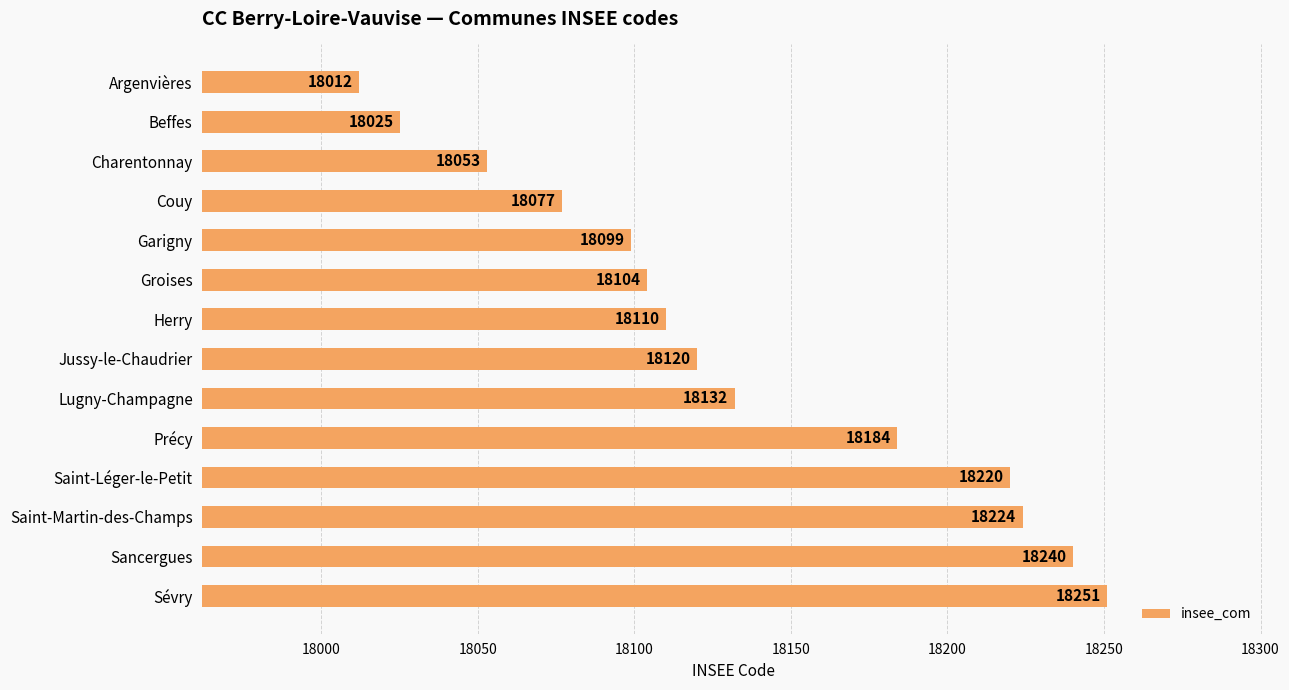

List the labels in order of value, smallest first.

Argenvières, Beffes, Charentonnay, Couy, Garigny, Groises, Herry, Jussy-le-Chaudrier, Lugny-Champagne, Précy, Saint-Léger-le-Petit, Saint-Martin-des-Champs, Sancergues, Sévry